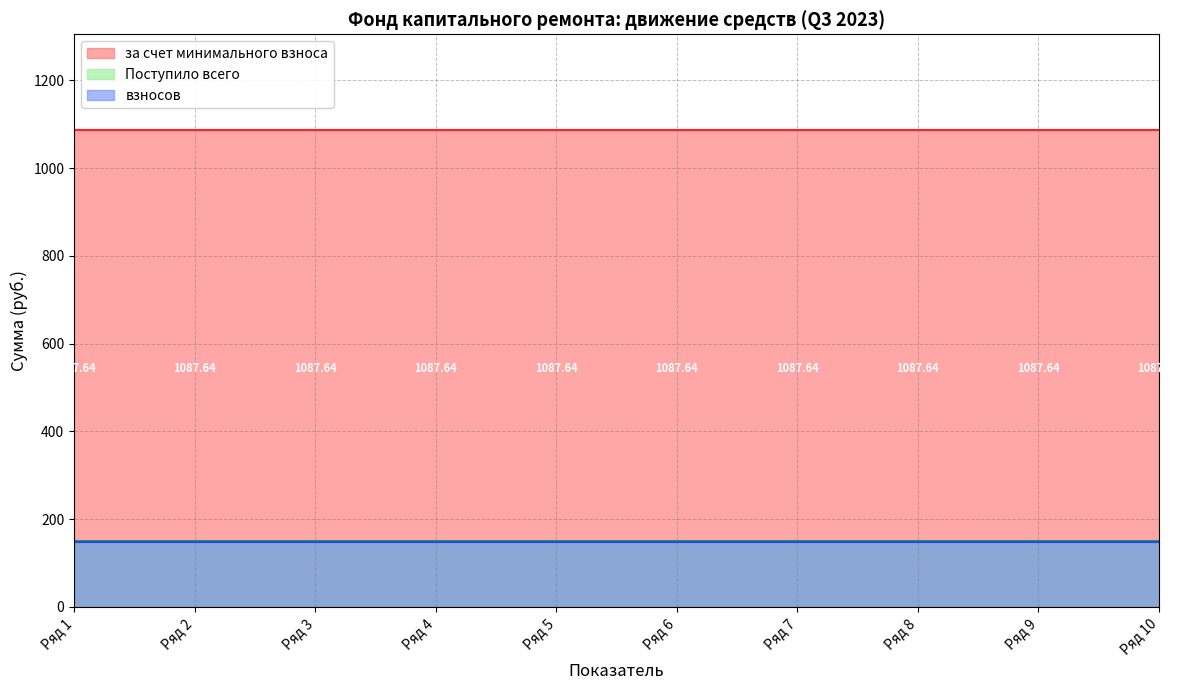

True or false: пеней and Поступило всего cross at least once.

False